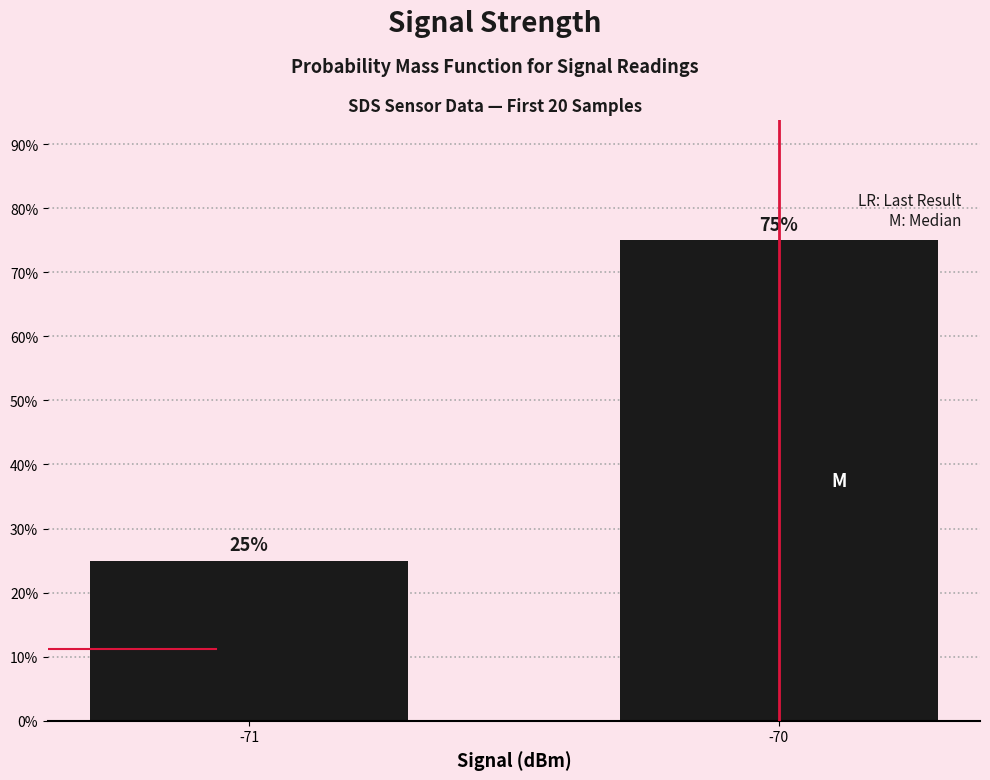

Reading left to right, what are all the values shown in this chart?

-71=25	-70=75